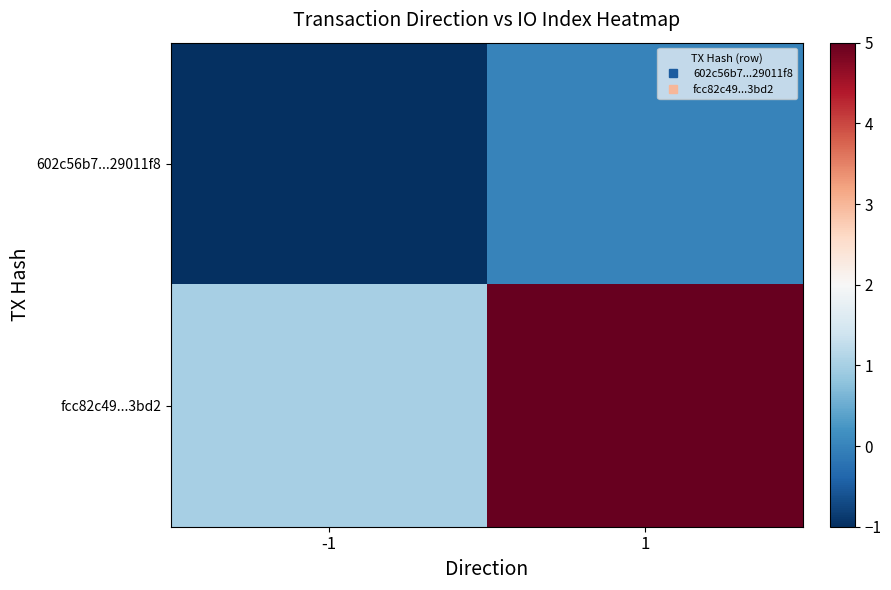

What is the minimum value shown in the chart?

-1